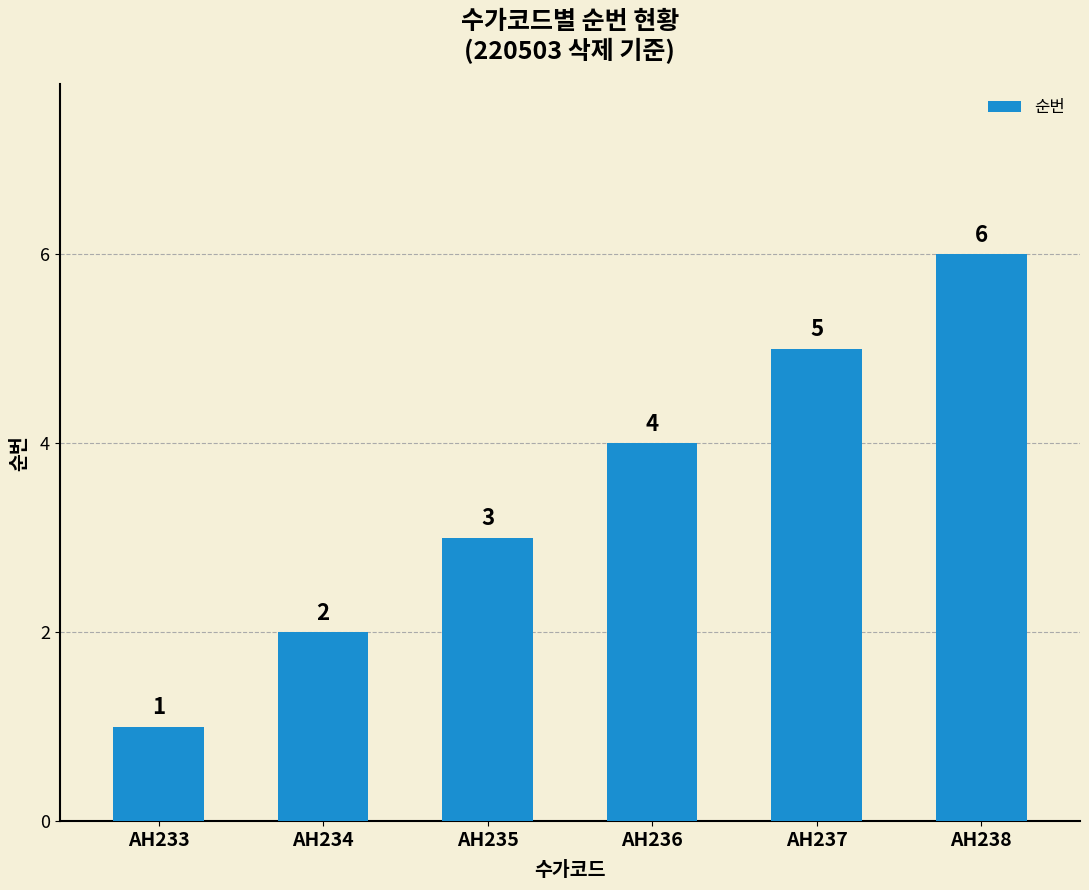

What is the smallest value displayed?

1